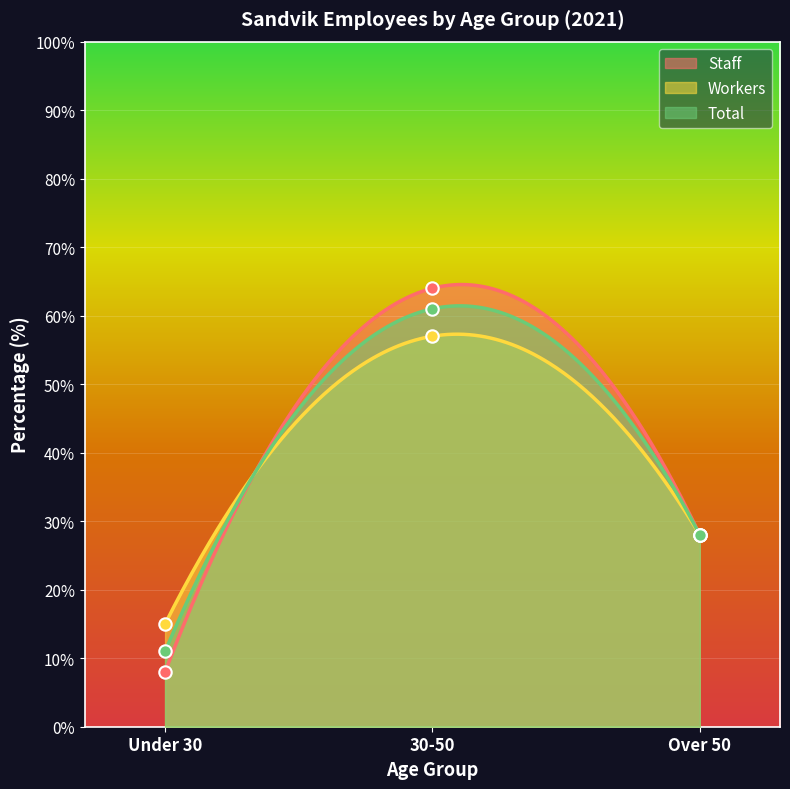

Which series reaches the maximum Y coordinate?

Staff